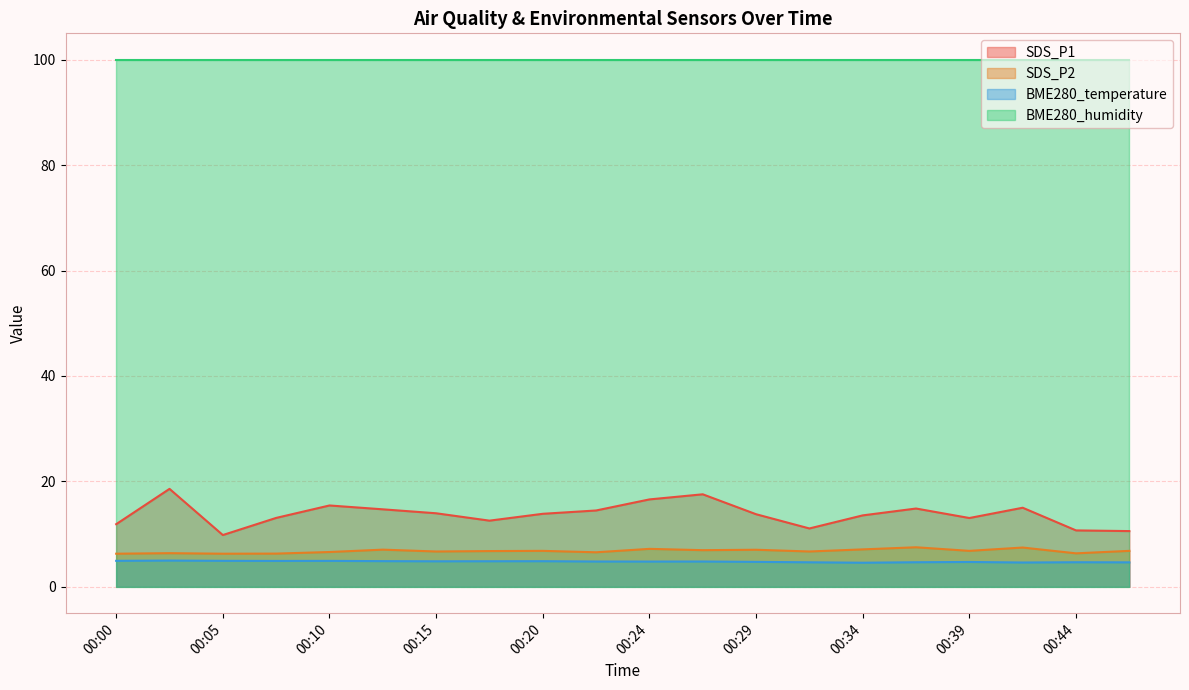

What is the minimum value for SDS_P2?

6.3